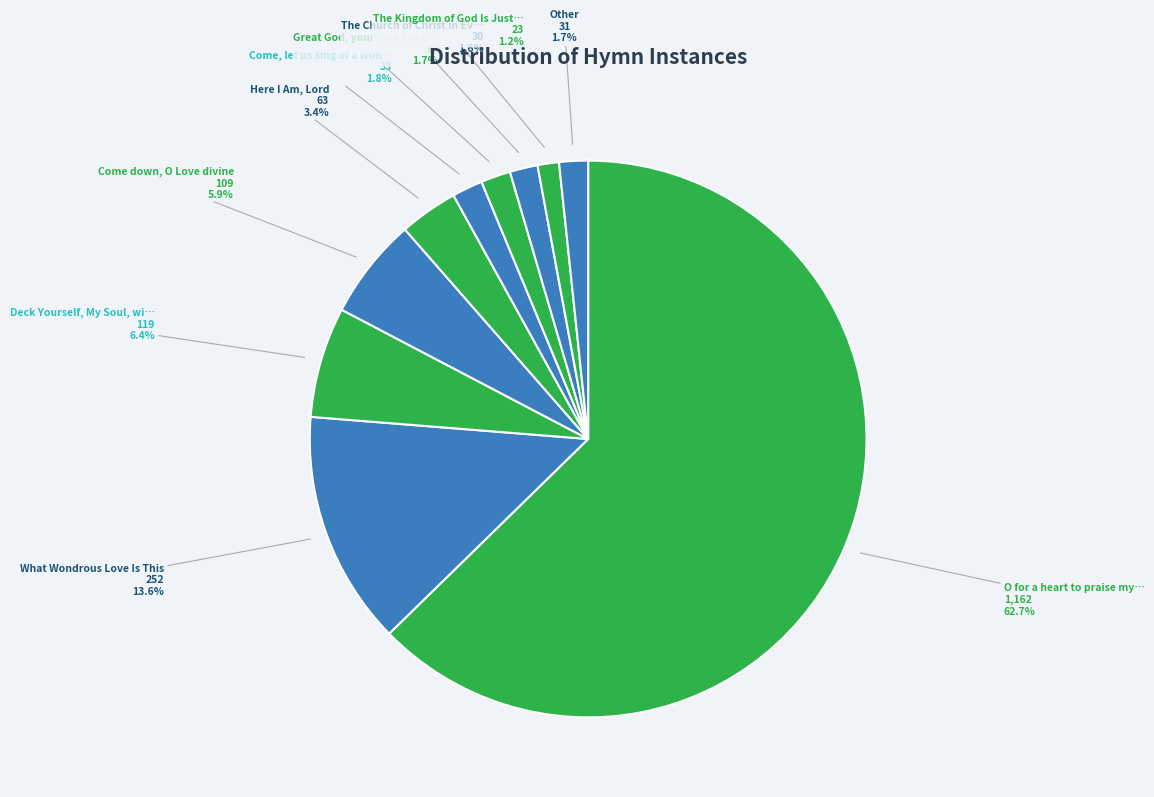

Count the number of slices in the pie.

10